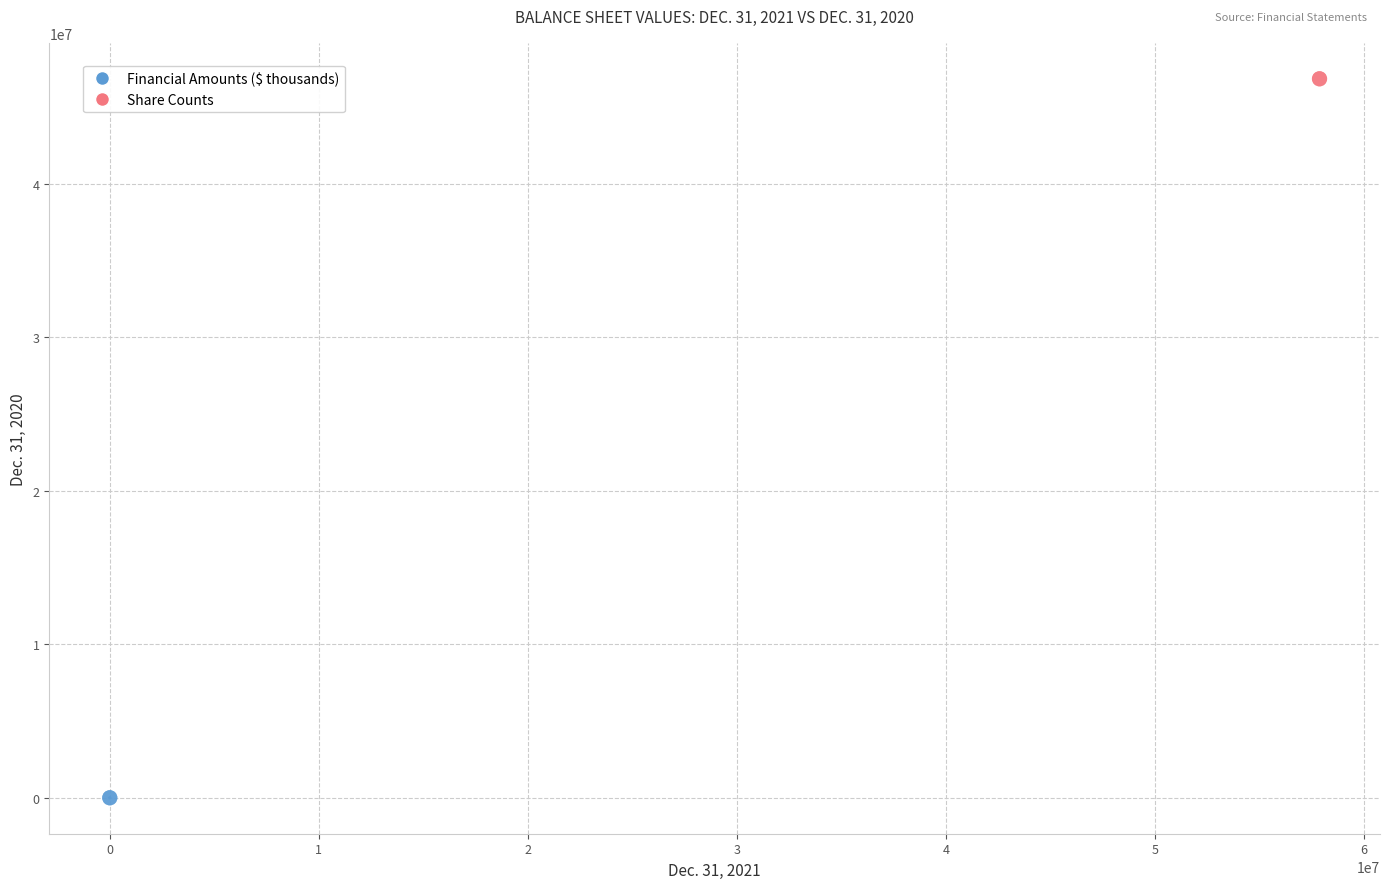

Which series reaches the minimum Y coordinate?

Financial Amounts ($ thousands)